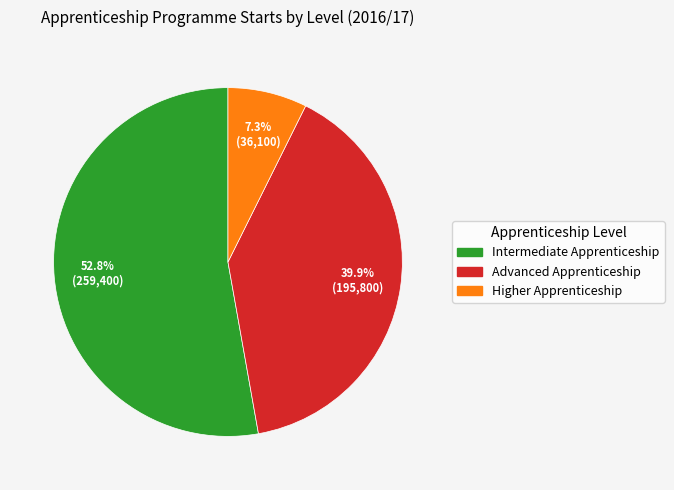

What percentage is the Advanced Apprenticeship slice, to the nearest percent?

40%